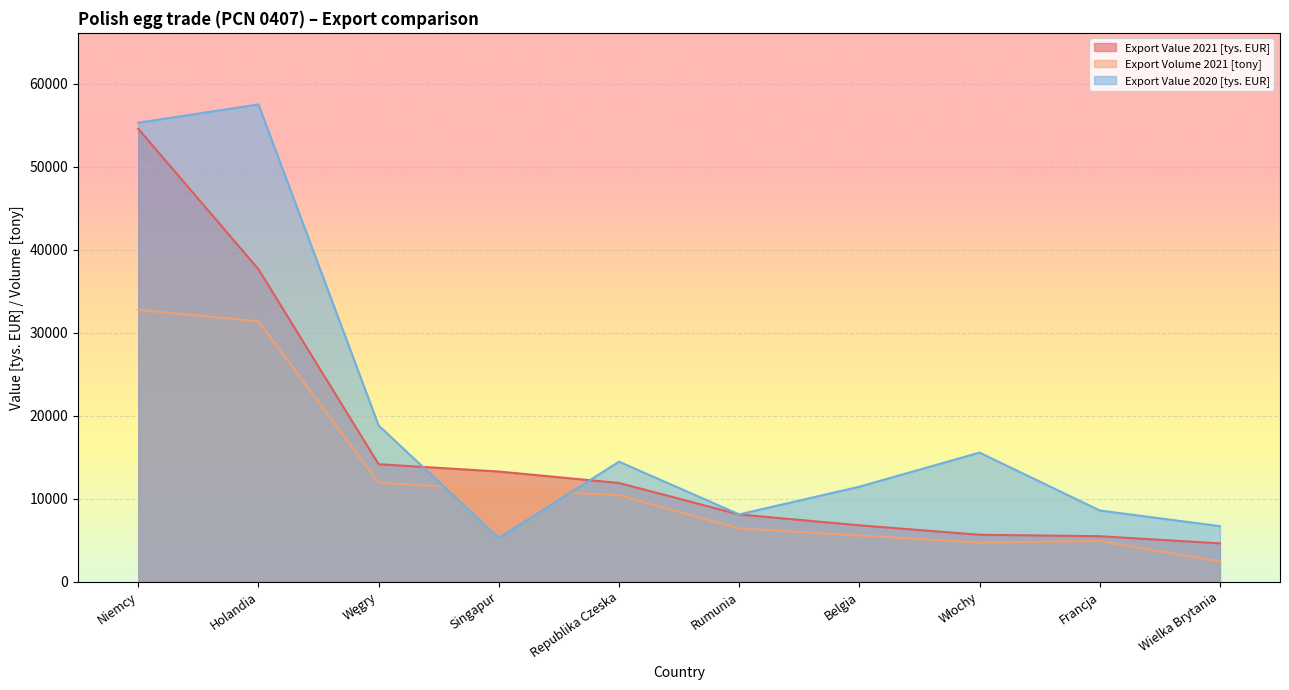

The Export Value 2020 [tys. EUR] series shows 8910.7 at Singapur. True or false?

False